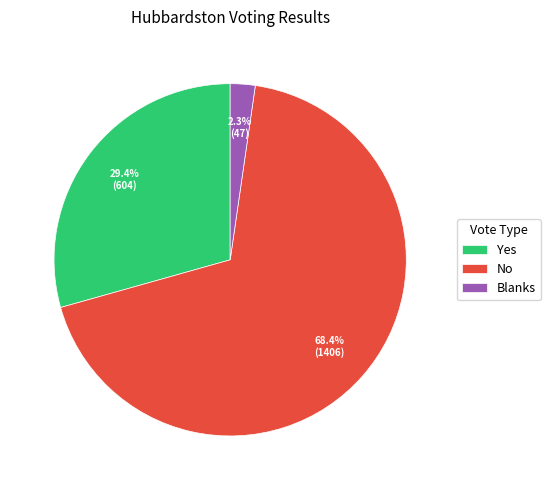

True or false: Blanks accounts for 14% of the total.

False